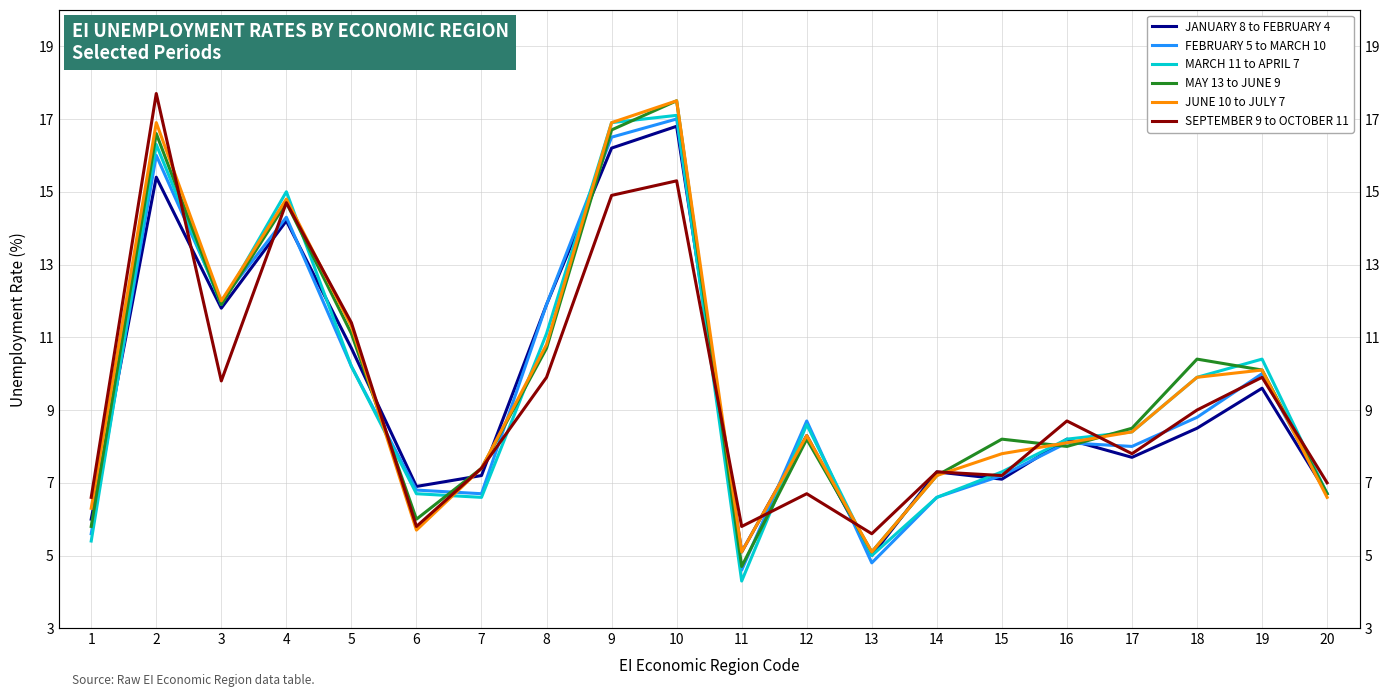

True or false: FEBRUARY 5 to MARCH 10 and JUNE 10 to JULY 7 intersect in this chart.

True